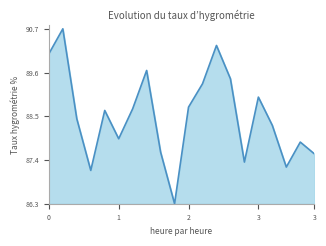

Reading left to right, what are all the values shown in this chart?

90.1	90.7	88.4	87.1	88.6	87.9	88.7	89.7	87.6	86.3	88.7	89.3	90.3	89.4	87.3	89.0	88.3	87.2	87.9	87.6